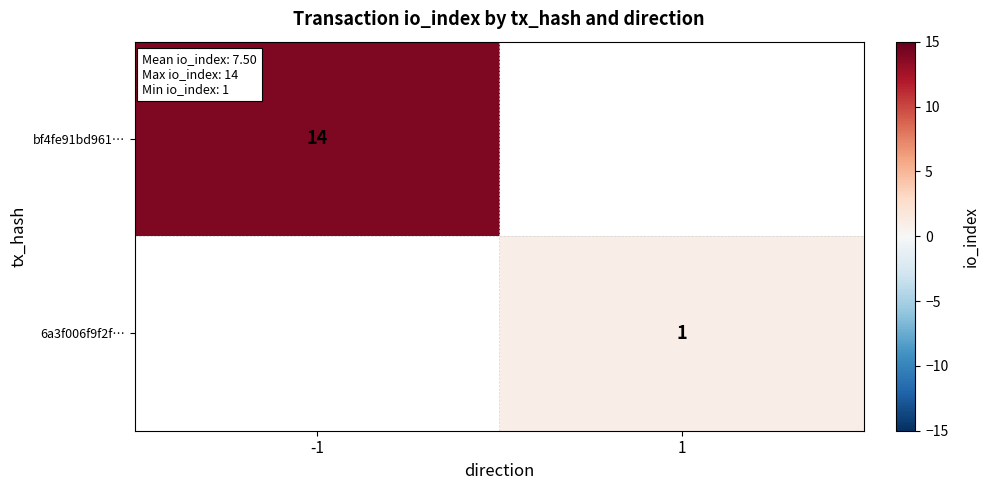

Is the value of bf4fe91bd961… at -1 greater than the value of 6a3f006f9f2f… at 1?

Yes